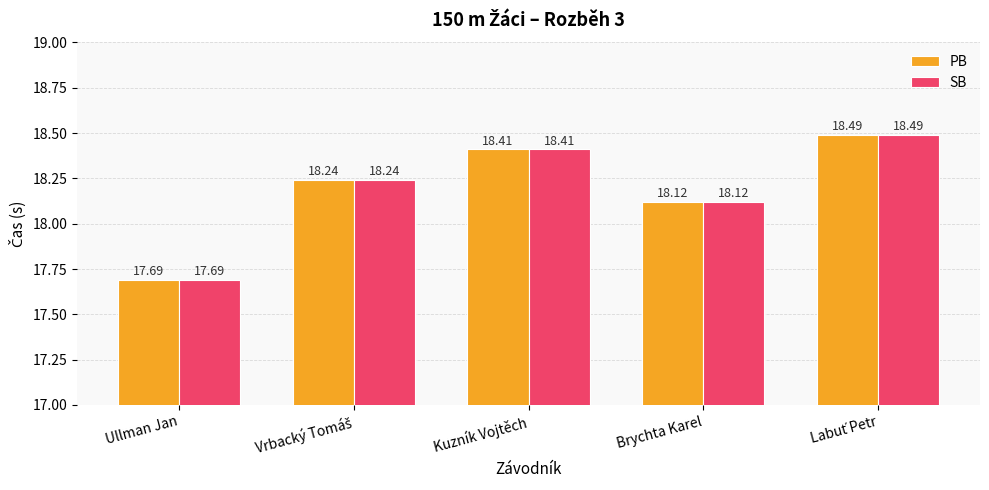

The PB series shows 18.1 at Brychta Karel. True or false?

True